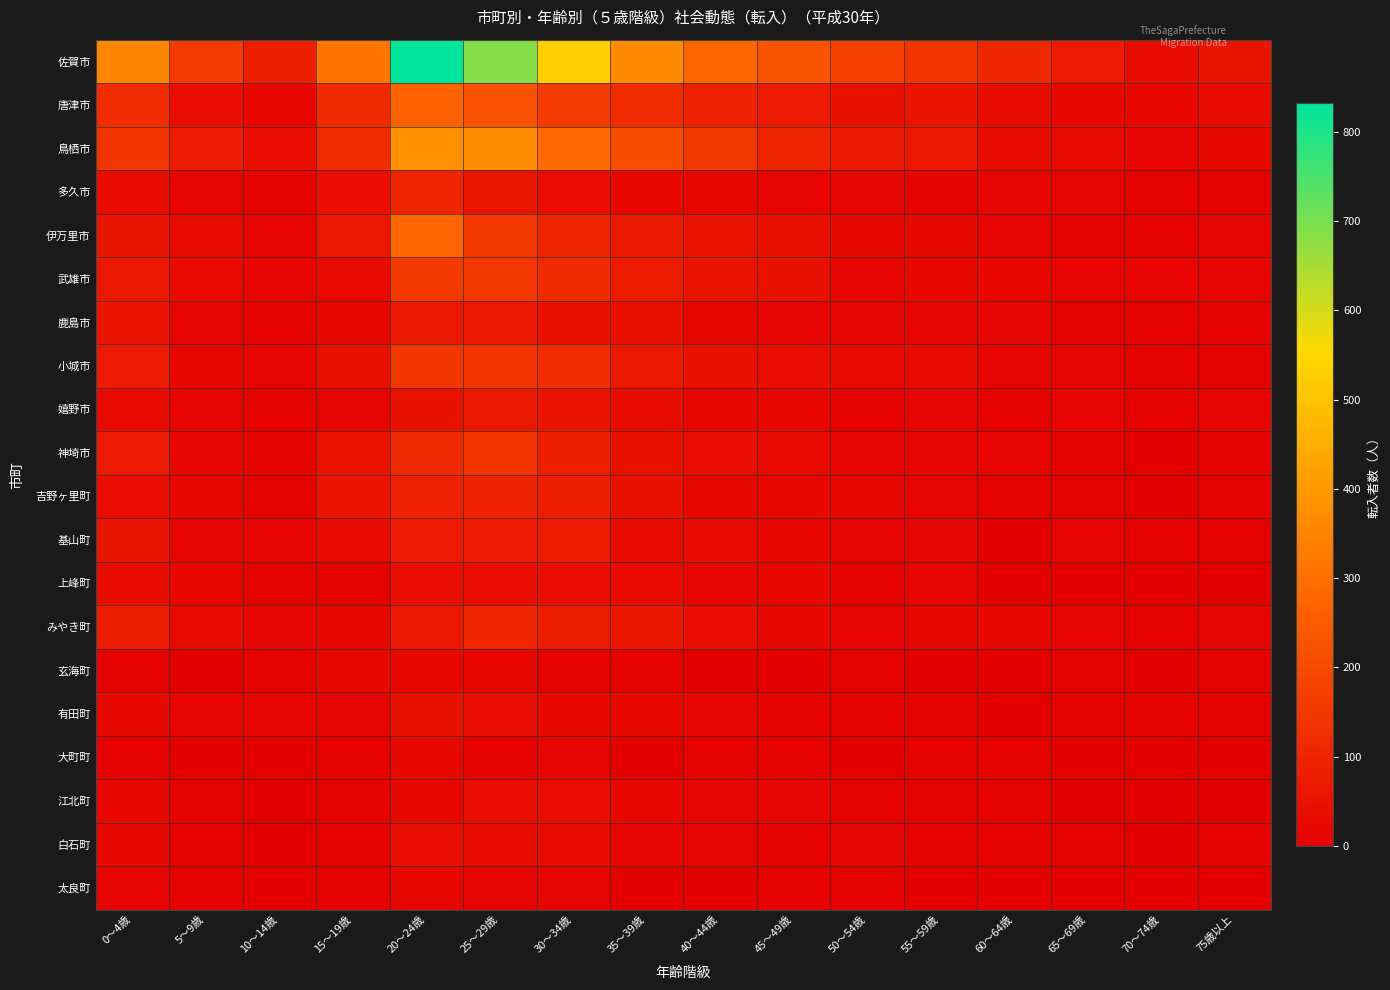

At how many categories does at least one series exceed 203?

8